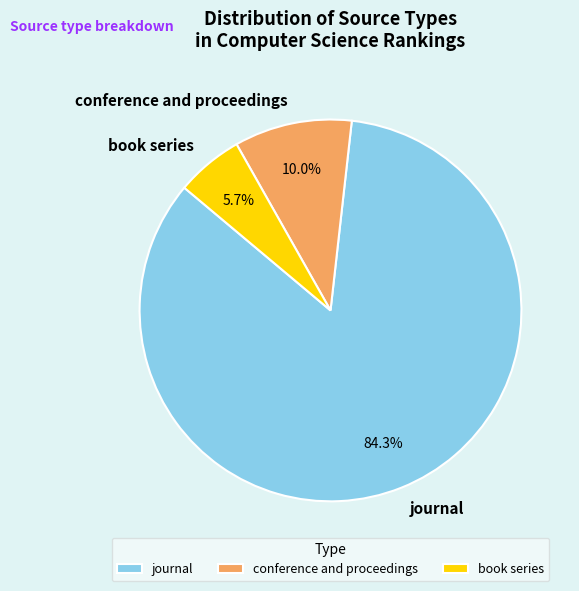

Rank the categories by value from lowest to highest.

book series, conference and proceedings, journal